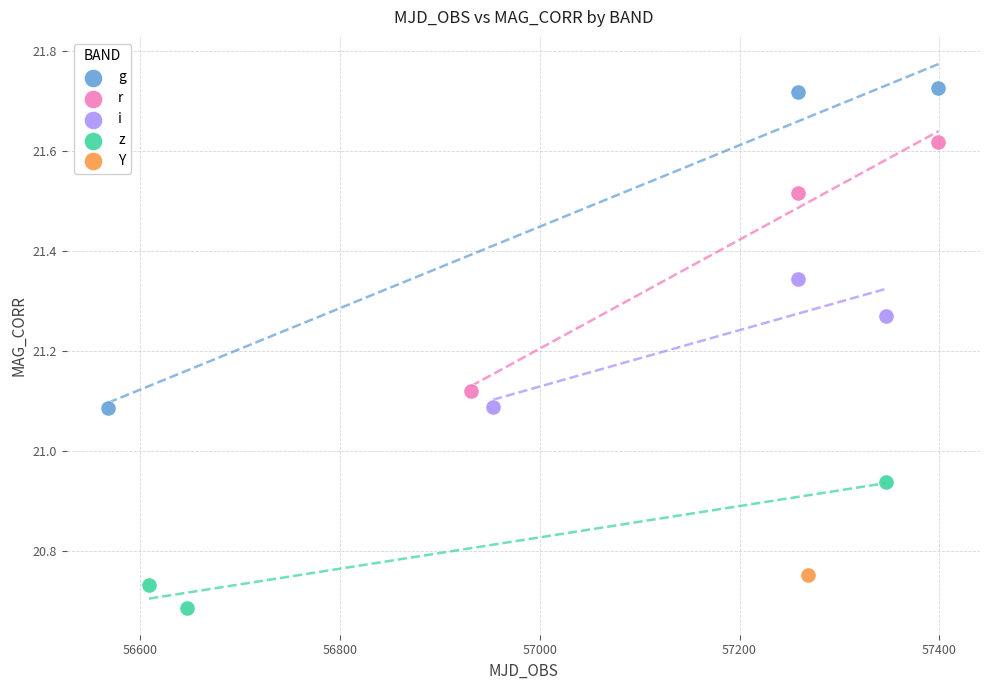

What are all the series names shown in the legend?

g, r, i, z, Y